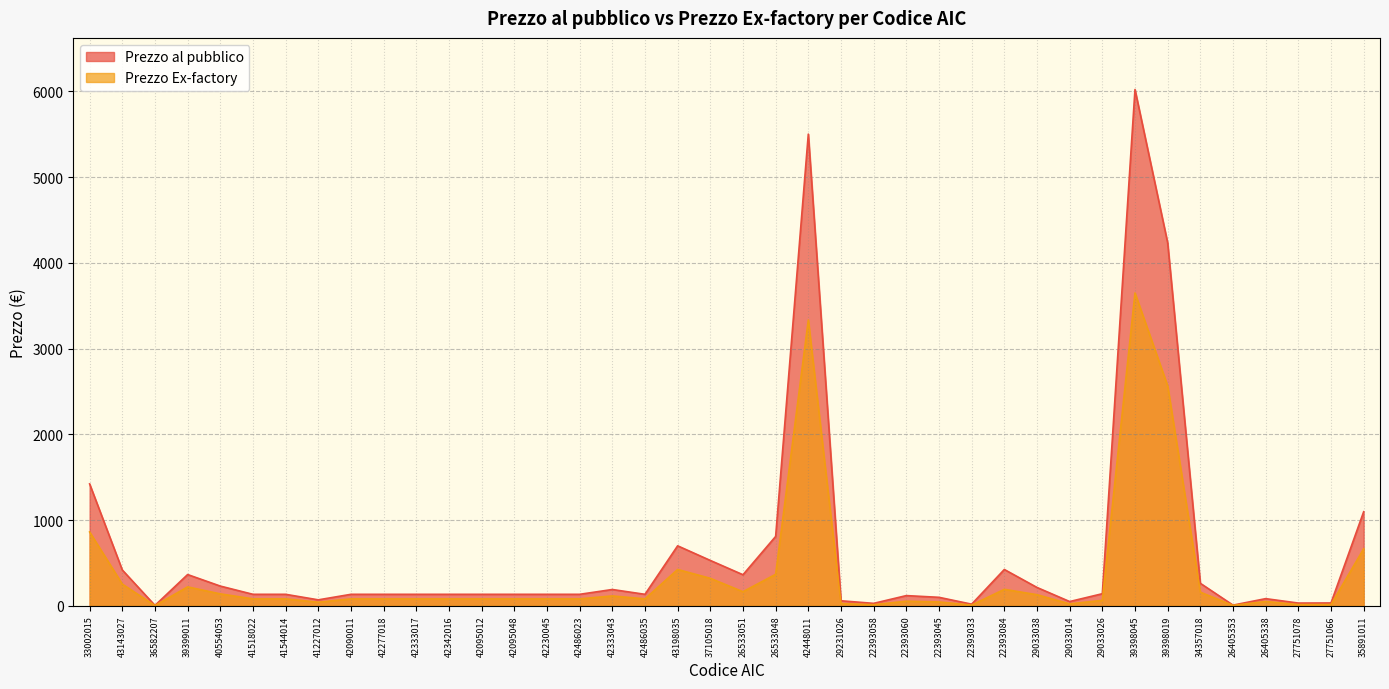

True or false: Prezzo Ex-factory has a value of 5.9 at 22393033.

False